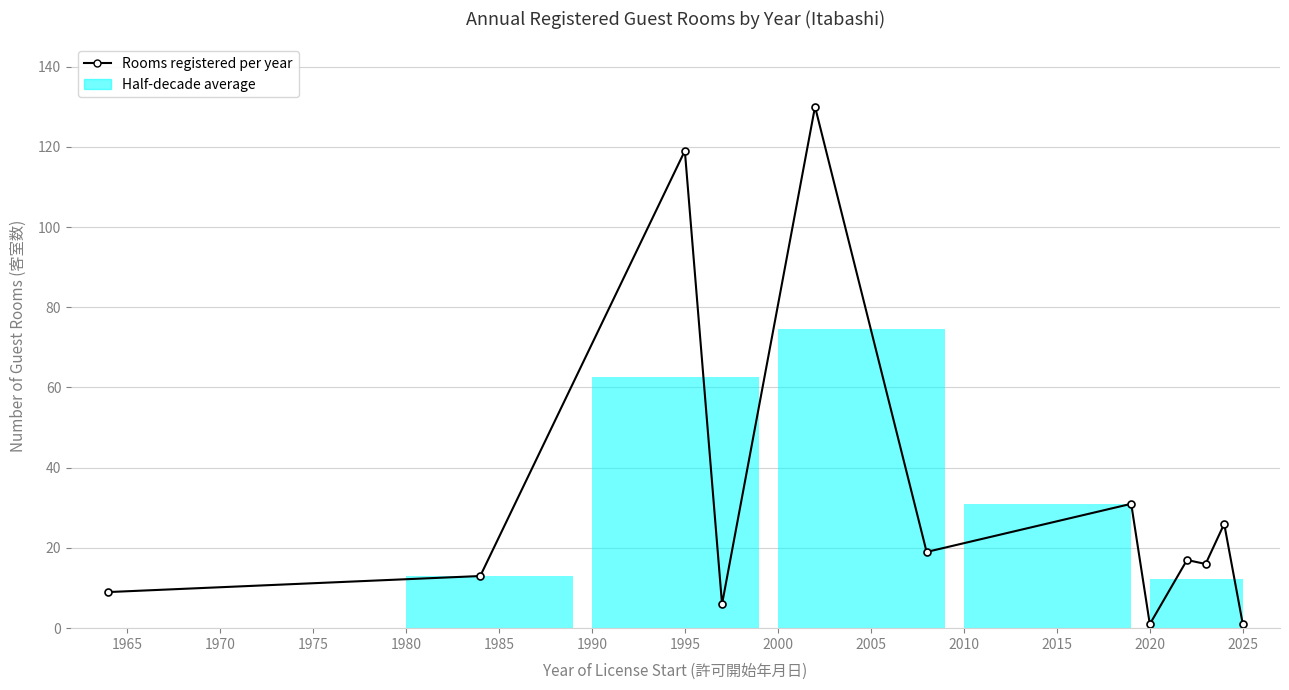

Reading left to right, transcribe all the data shown in this chart.

9	13	119	6	130	19	31	1	17	16	26	1